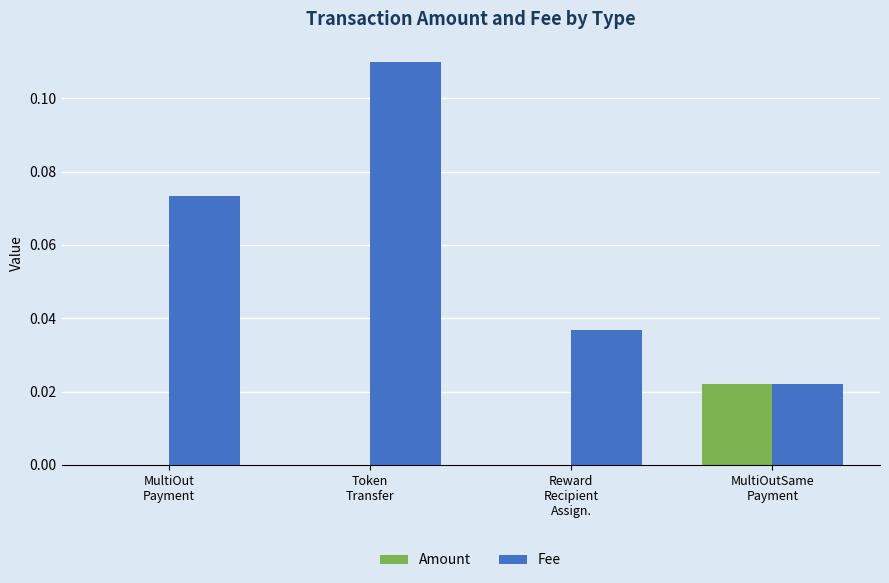

How many data points does each series have?

4